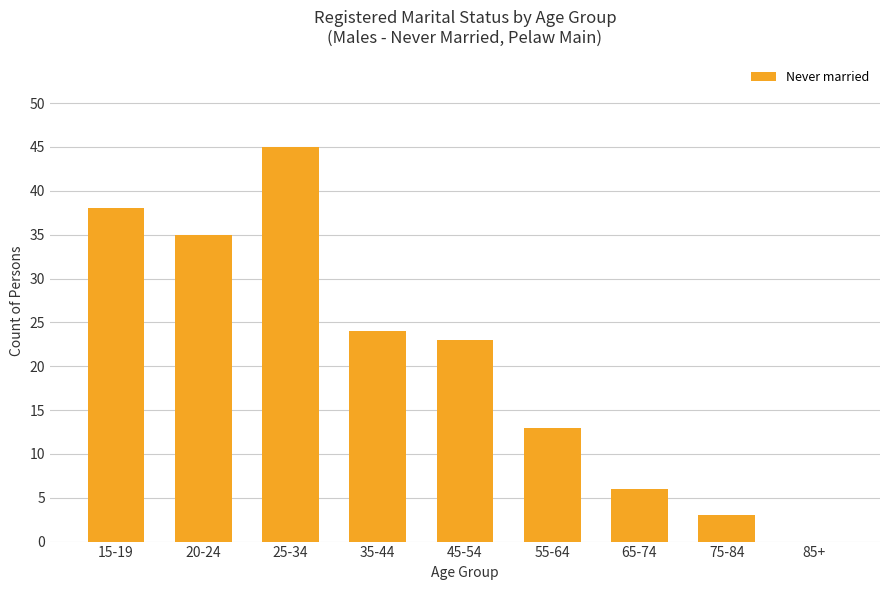

Approximately how many times larger is the value at 25-34 compared to 55-64?

3.5